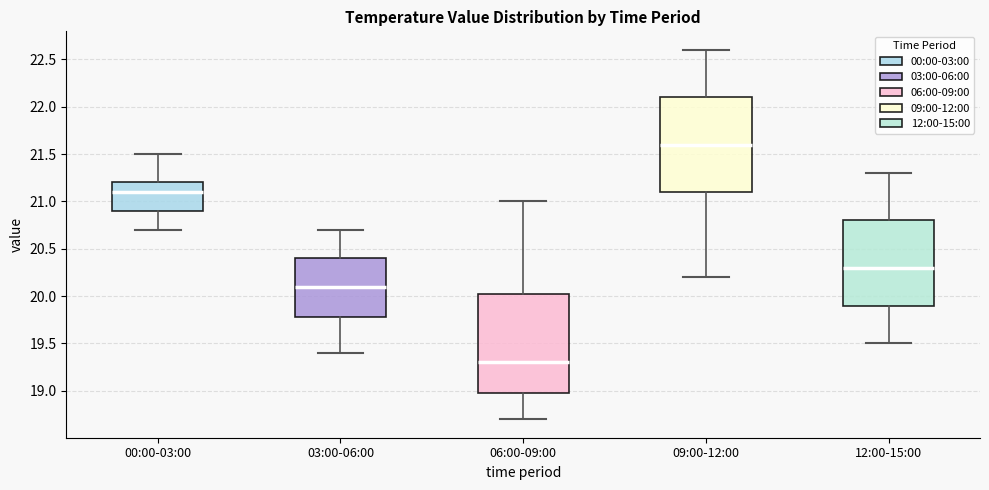

Where is the upper edge of the box for 06:00-09:00 on the y-axis? The values are not printed on the chart, so give them approximately, as read against the axis.

20.05